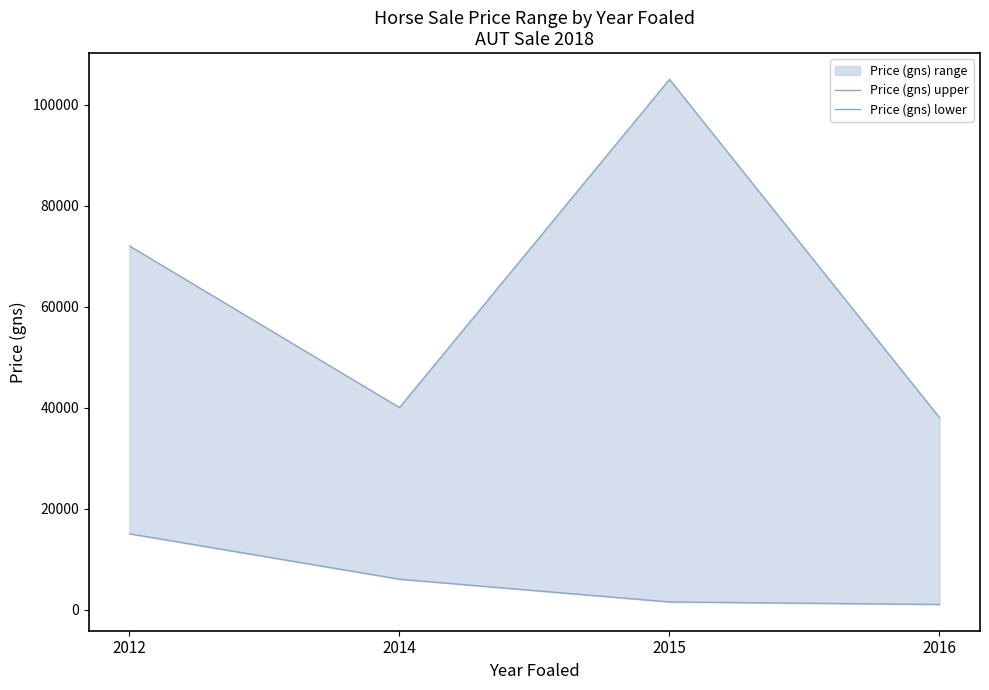

List the series in order of their overall mean, lowest first.

Price (gns) lower, Price (gns) upper